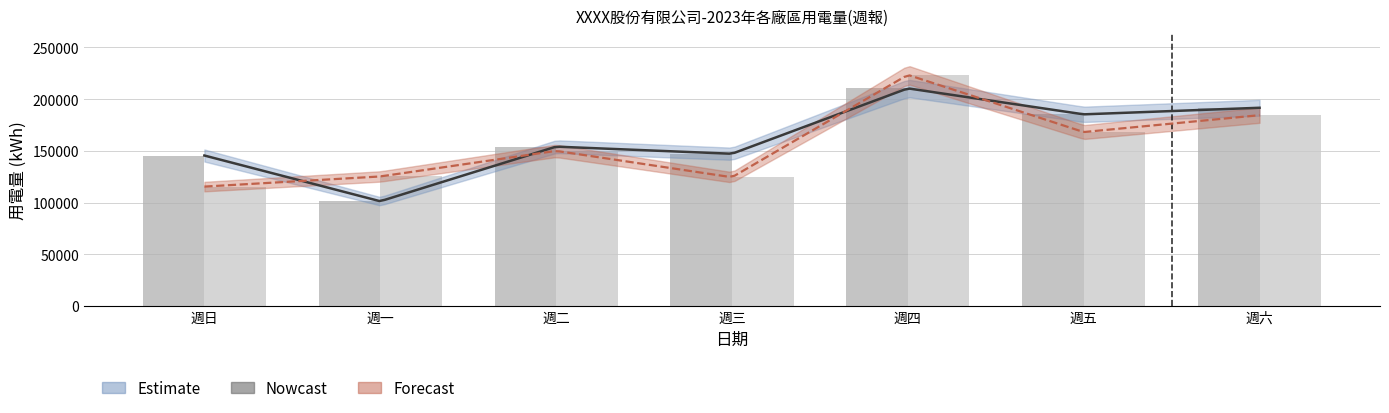

What position from the left is 週四?

5